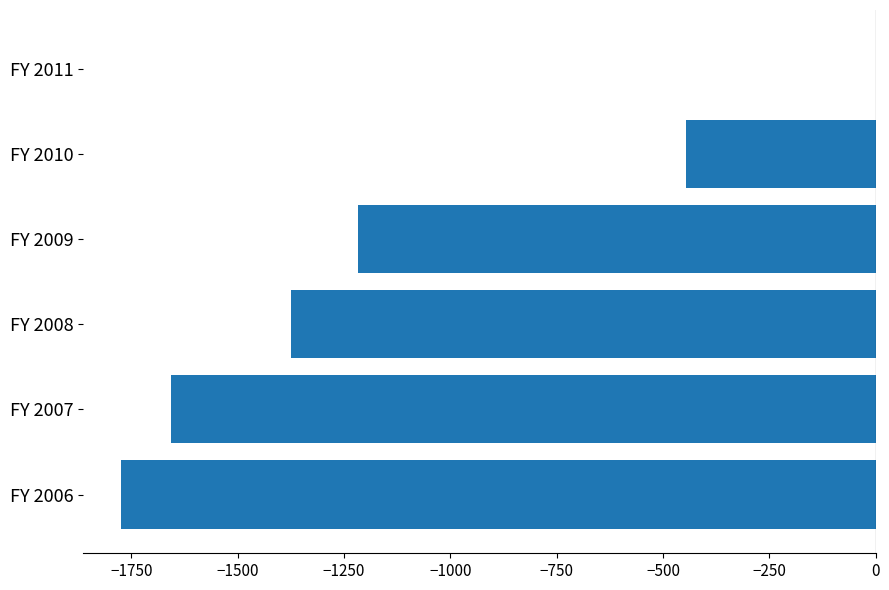

What is the sum of all values?

-6468.8